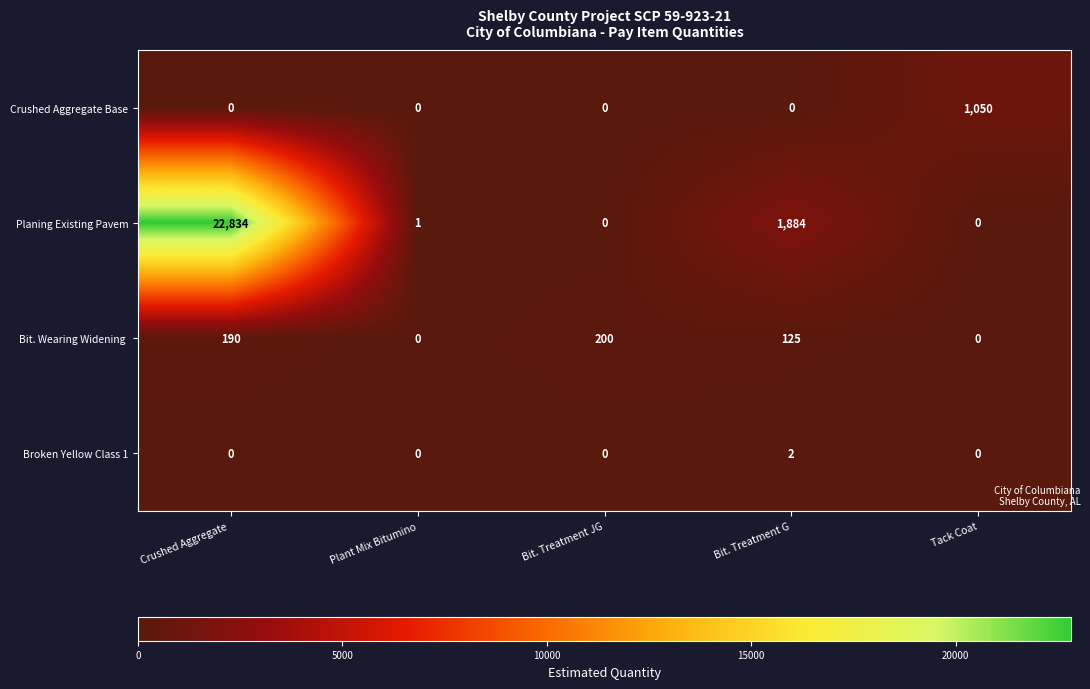

The Crushed Aggregate Base series shows -422 at Bit. Treatment G. True or false?

False